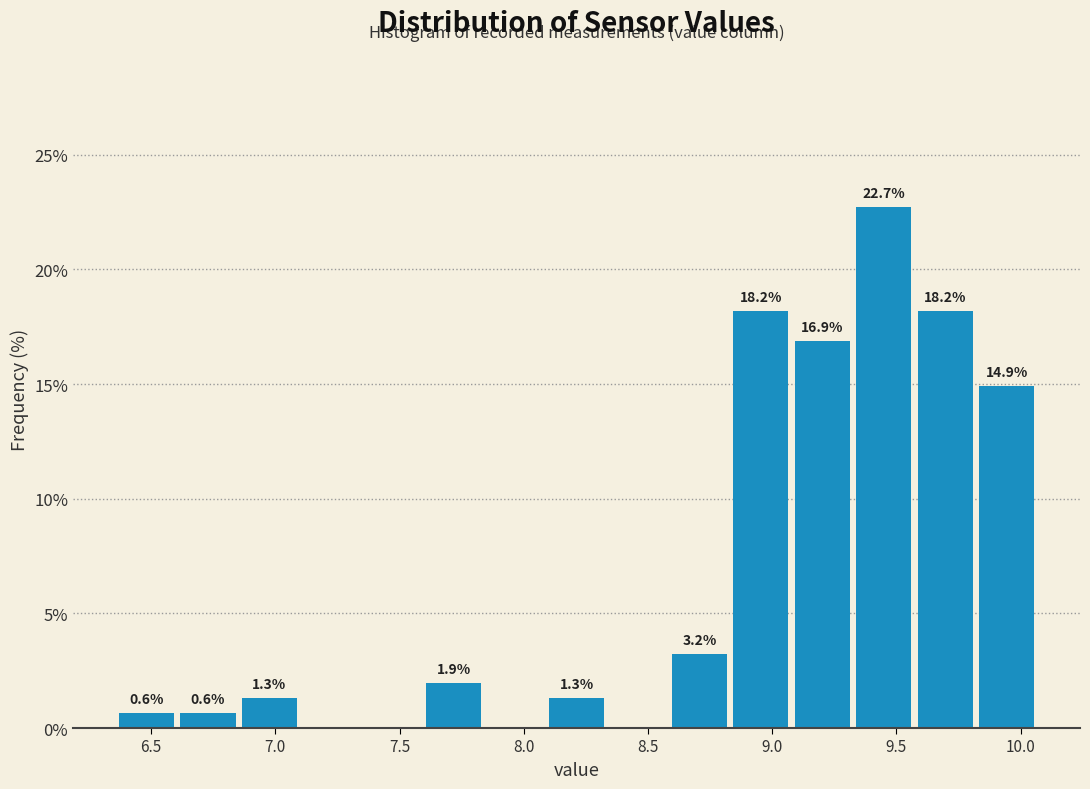

Over which range of the x-axis is the bar tallest?

9.35 to 9.60